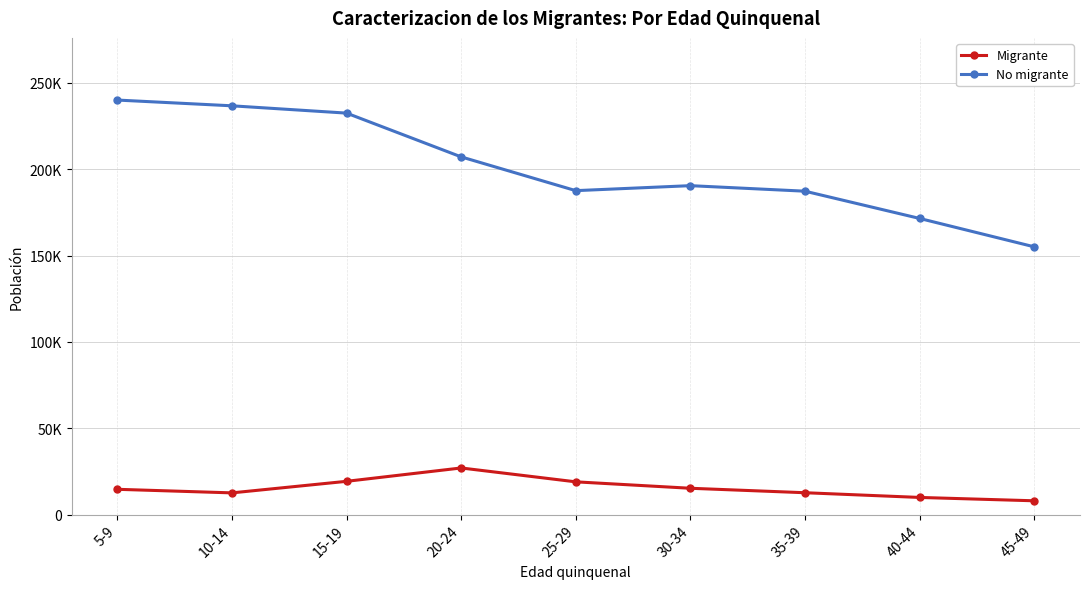

At which category does the chart reach its minimum across all series?

45-49